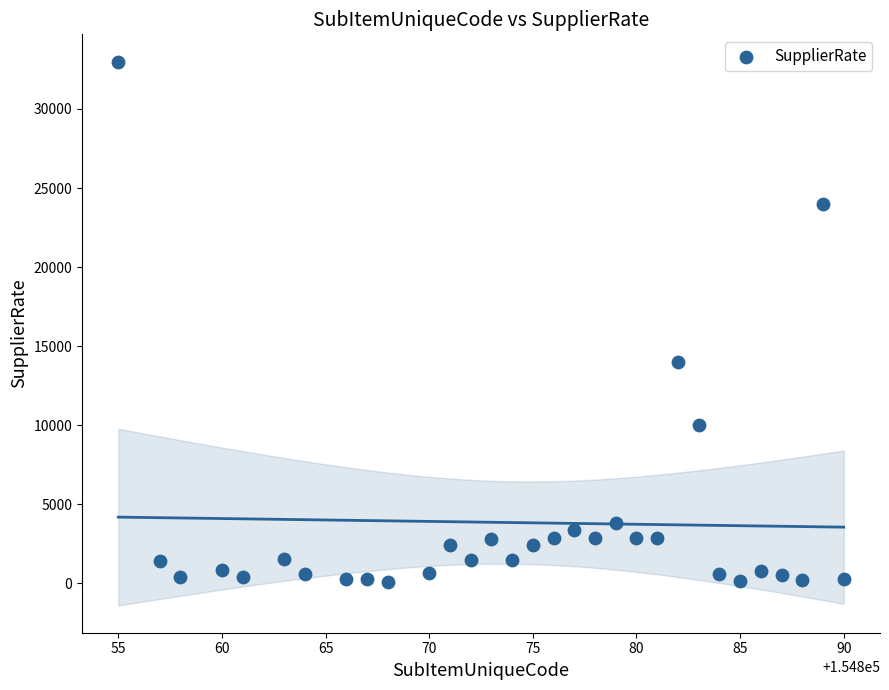

What is the range of Y values (max minus min)?

32890